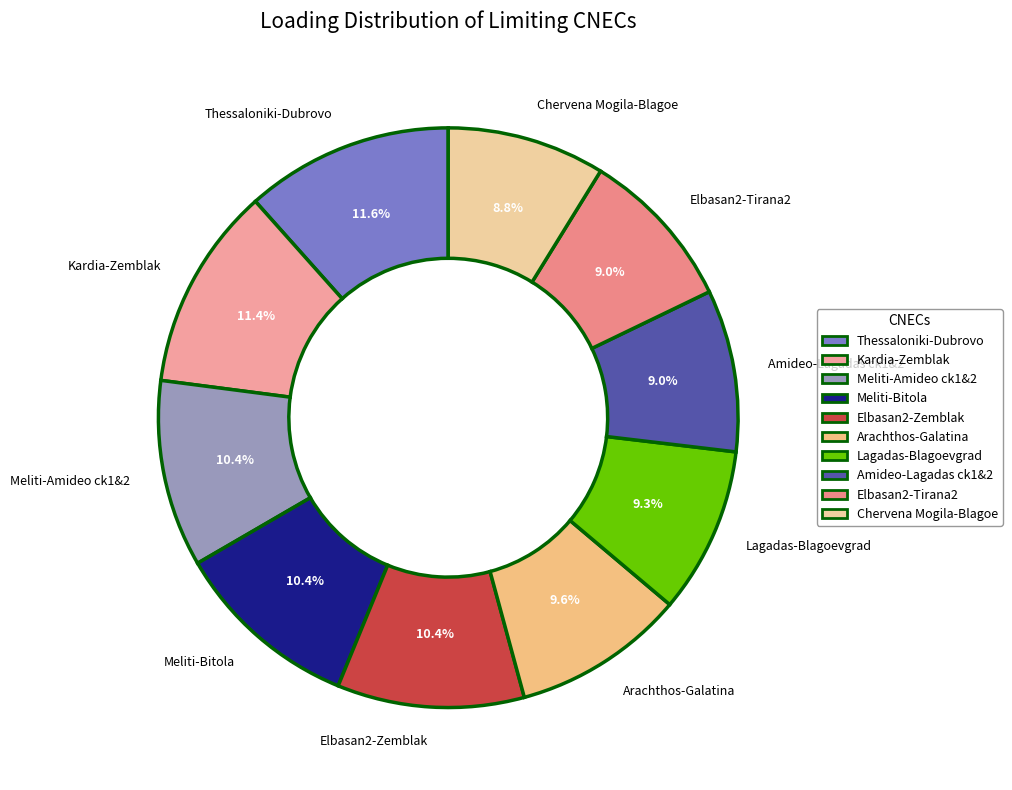

Is there any slice that represents more than half of the pie?

No